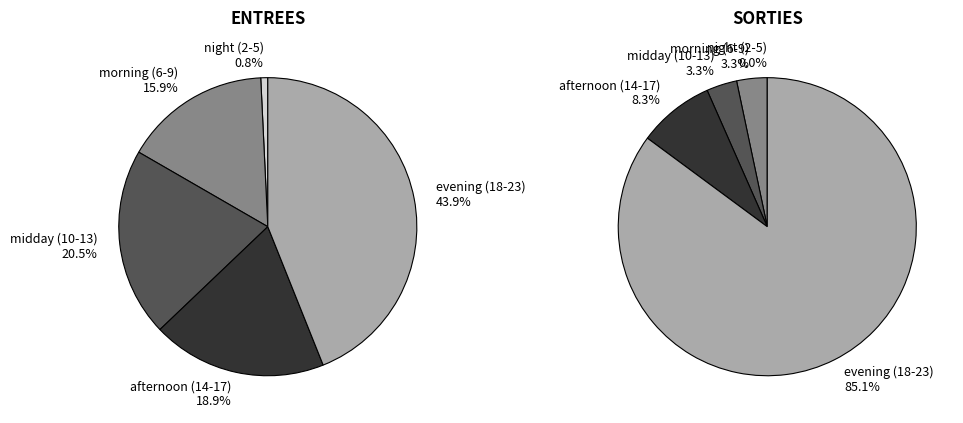

True or false: 29 accounts for 10% of the total.

False